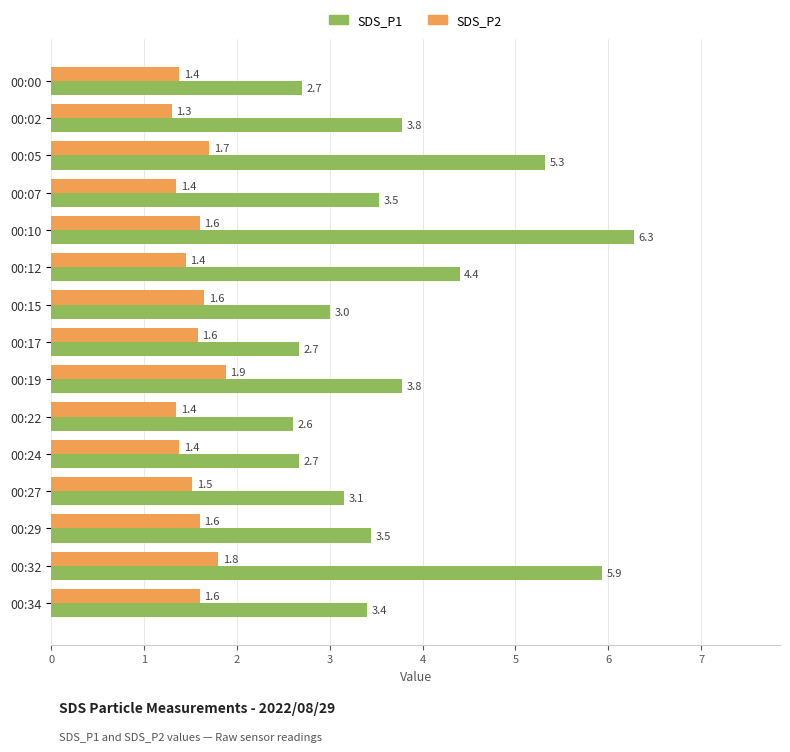

The SDS_P2 series shows 1.4 at 00:24. True or false?

True